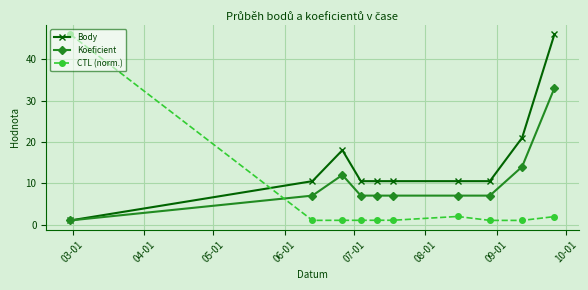

True or false: Koeficient has more than 0 points higher than both neighbors.

True